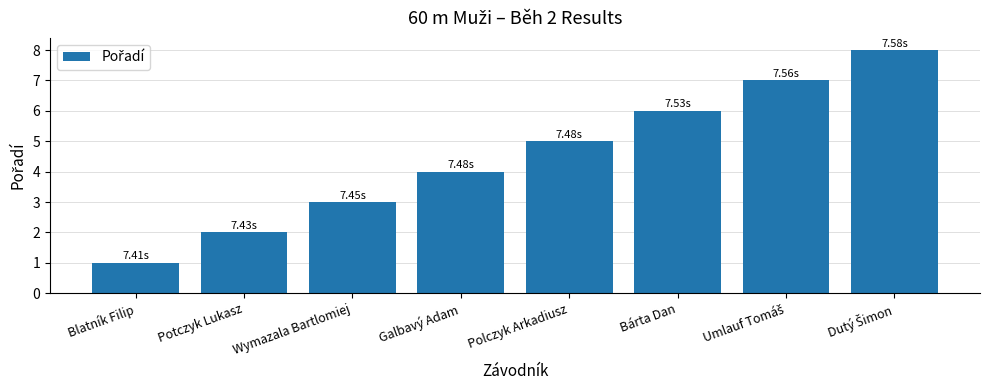

What is the value of the 8th bar from the left?

8